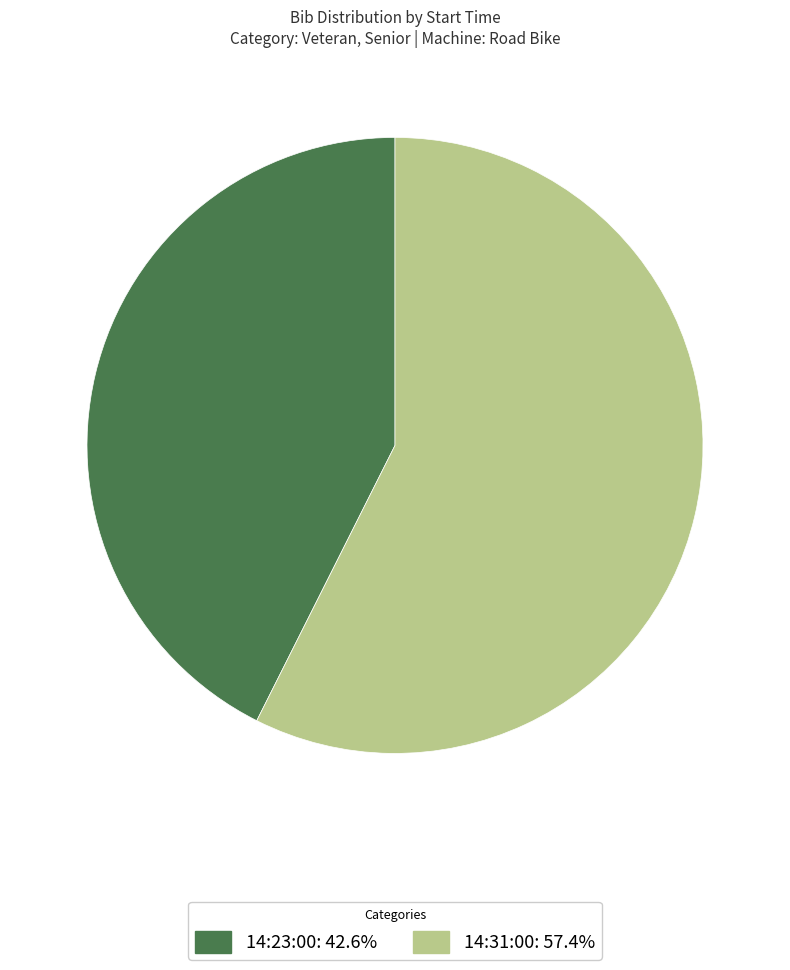

True or false: 14:31:00 accounts for 45% of the total.

False